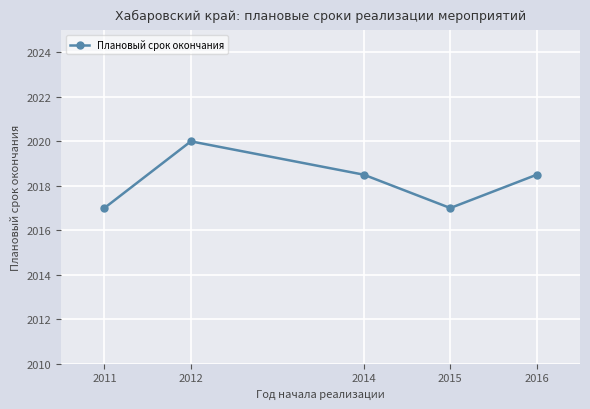

At which category does the chart reach its peak across all series?

2012